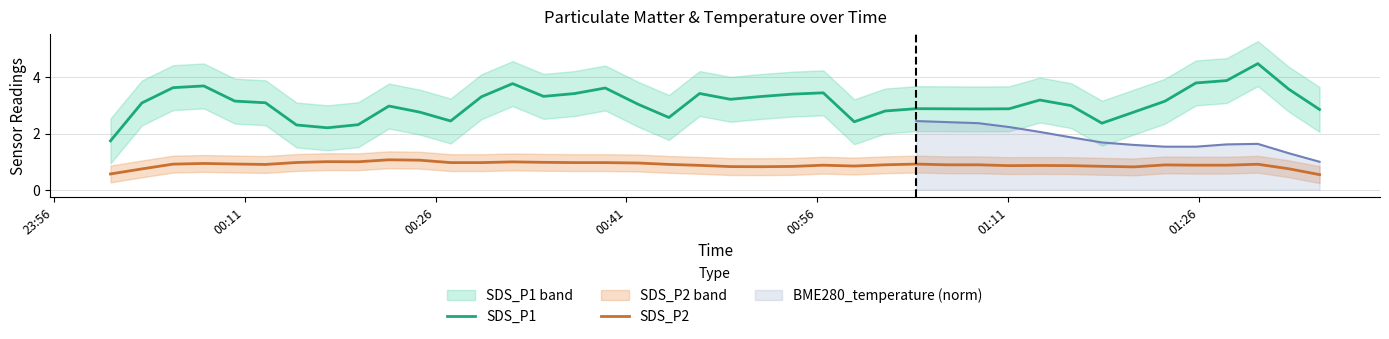

What is the lowest value of the SDS_P2 series?

0.5